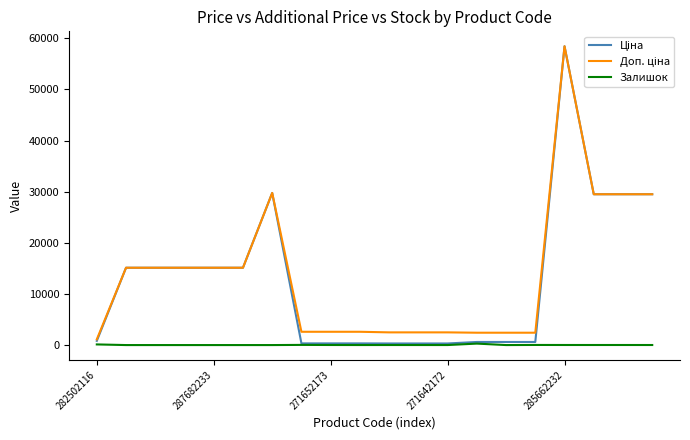

How many lines are shown in the chart?

3